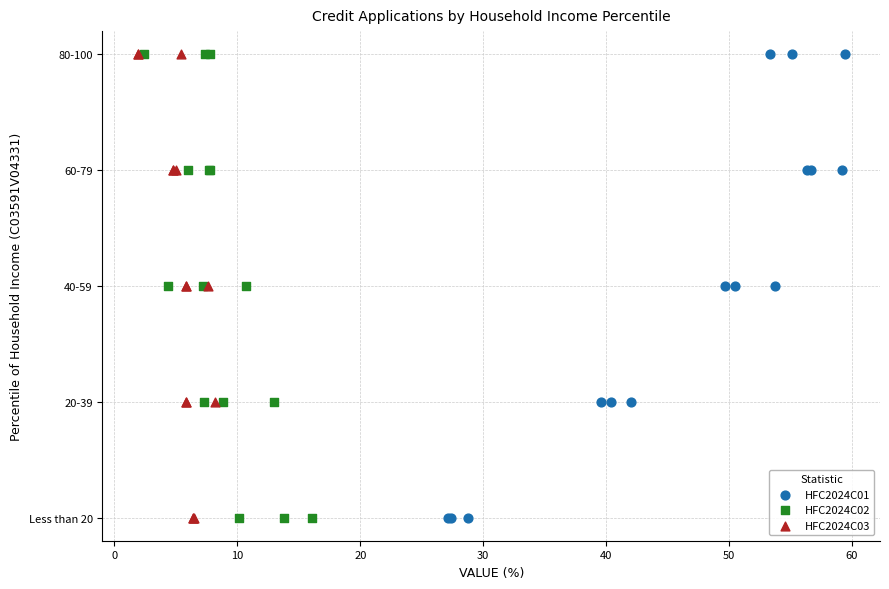

What are all the series names shown in the legend?

HFC2024C01, HFC2024C02, HFC2024C03